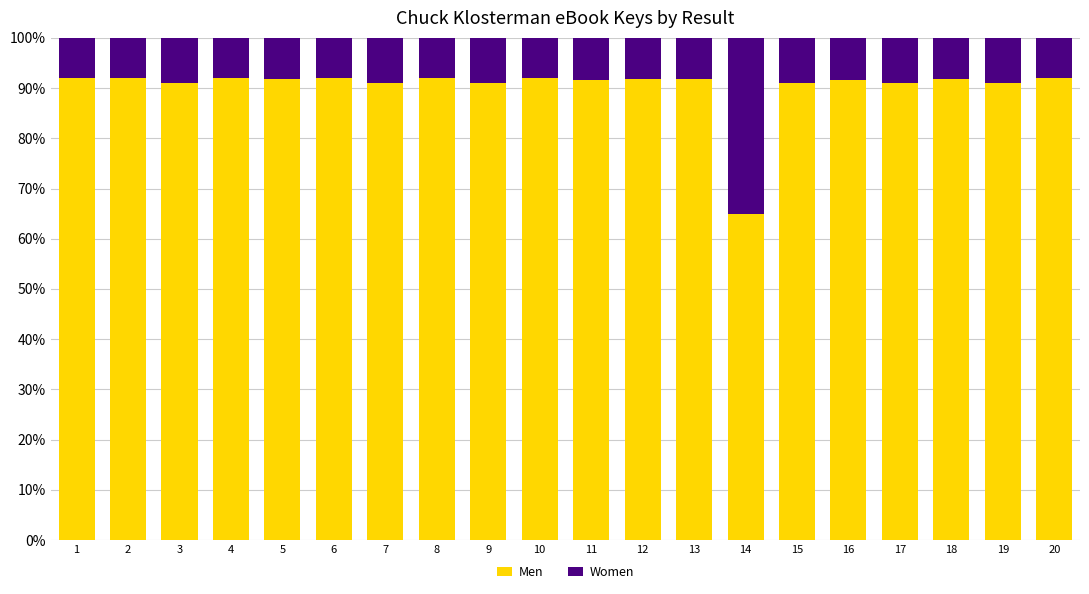

What is the total value across all series at 18?

100.0